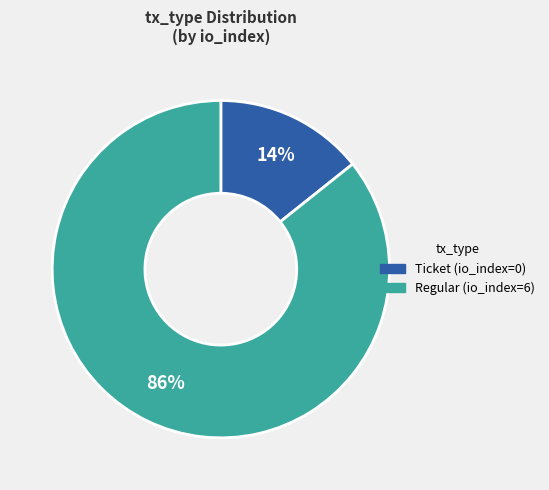

Is Ticket the majority of the pie?

No